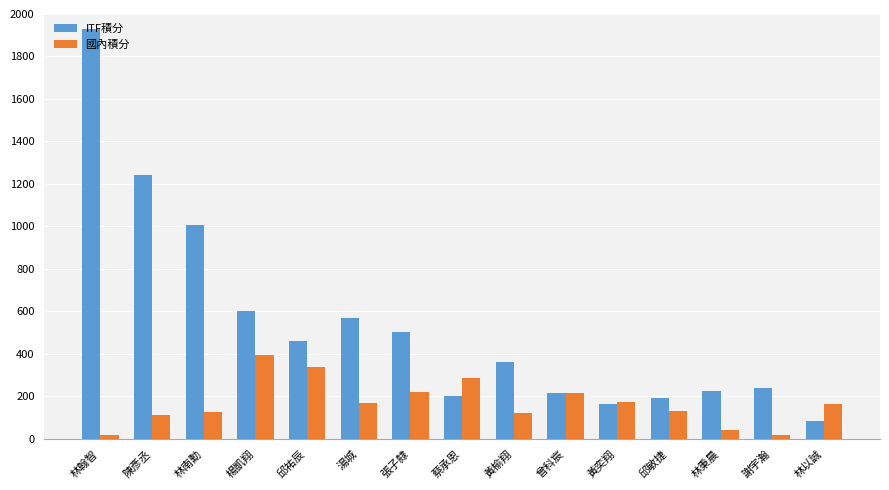

What is the total value across all series at 曾科宸?

432.5